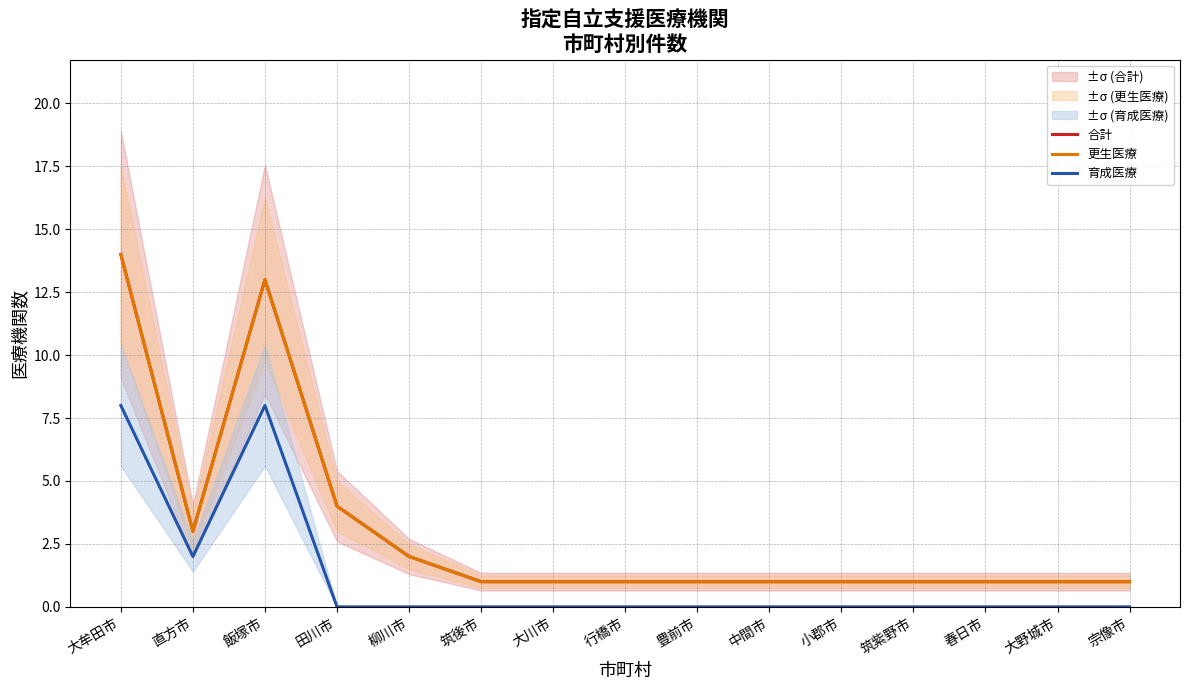

Which series changed the most between 飯塚市 and 春日市?

合計